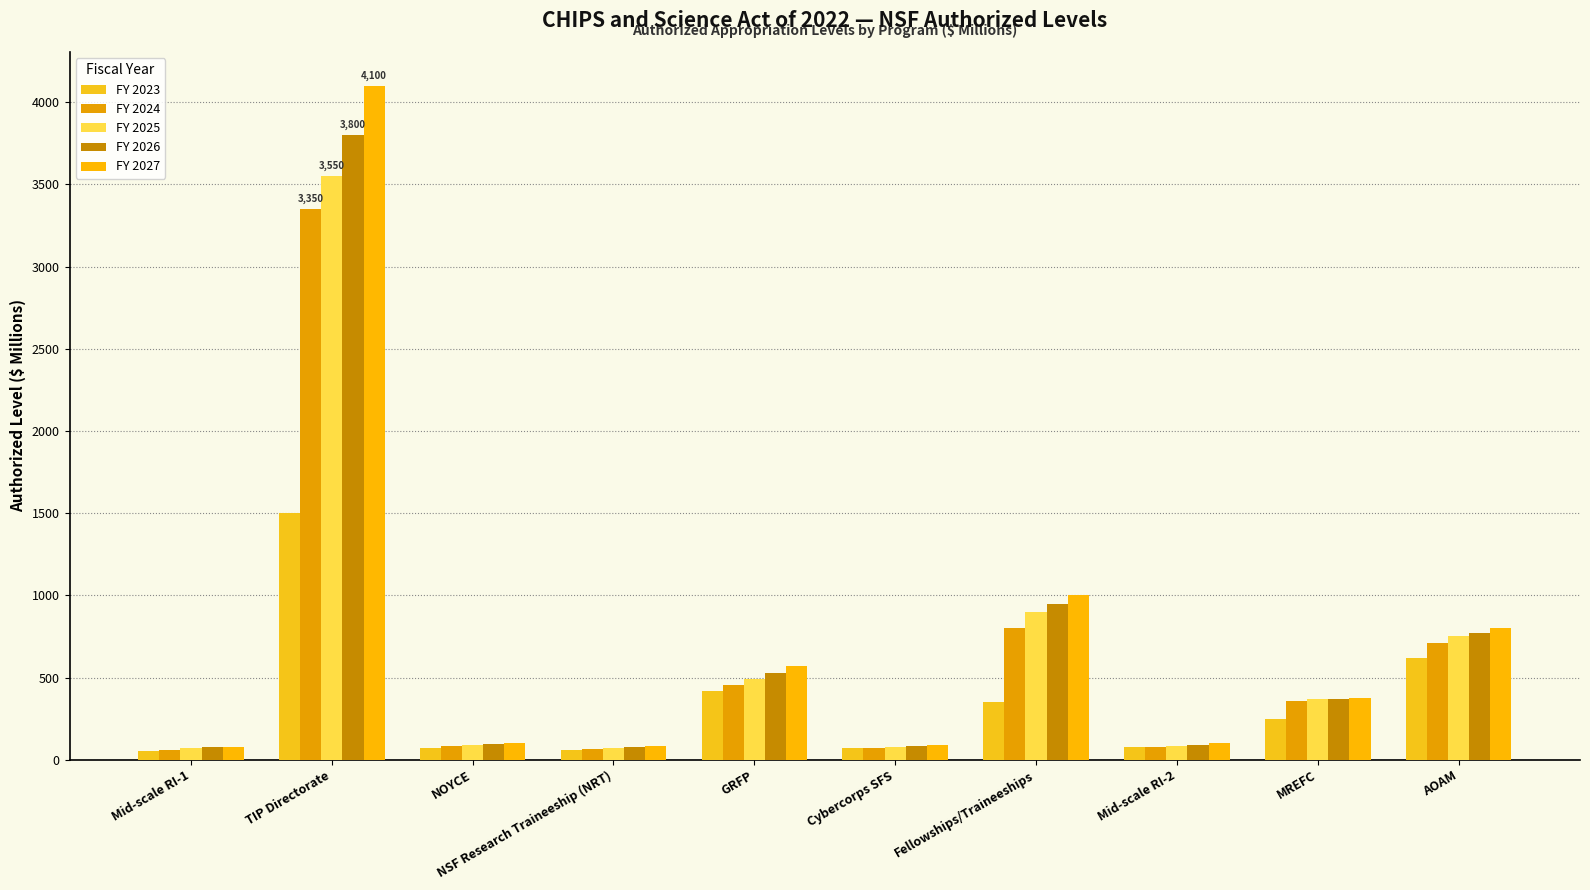

Which series has the largest total across all categories?

FY 2027